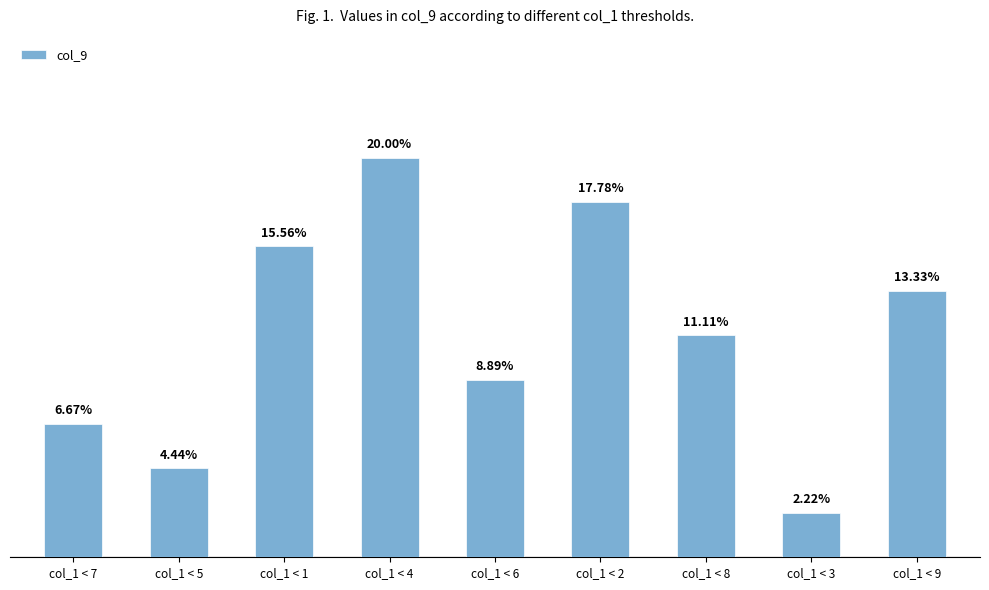

What position from the left is col_1 < 3?

8